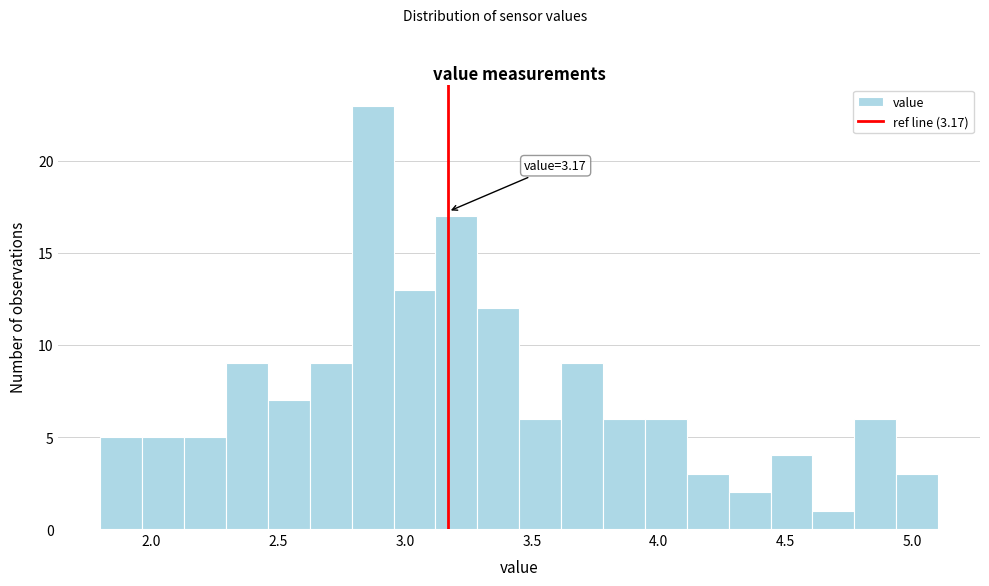

Around what value on the x-axis is the tallest bar? Give the approximate position of its centre, as read against the axis.

2.85